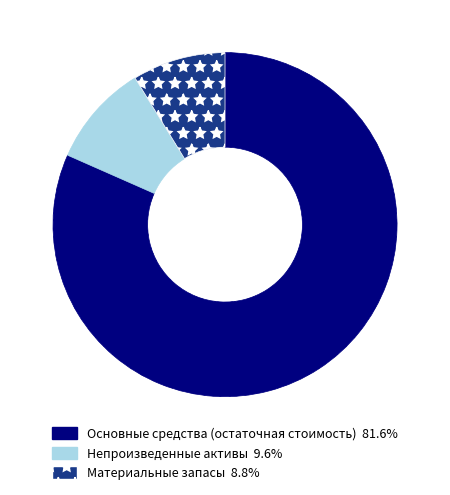

Is the sum of Материальные запасы 8.8% and Основные средства (остаточная стоимость) 81.6% greater than half?

Yes